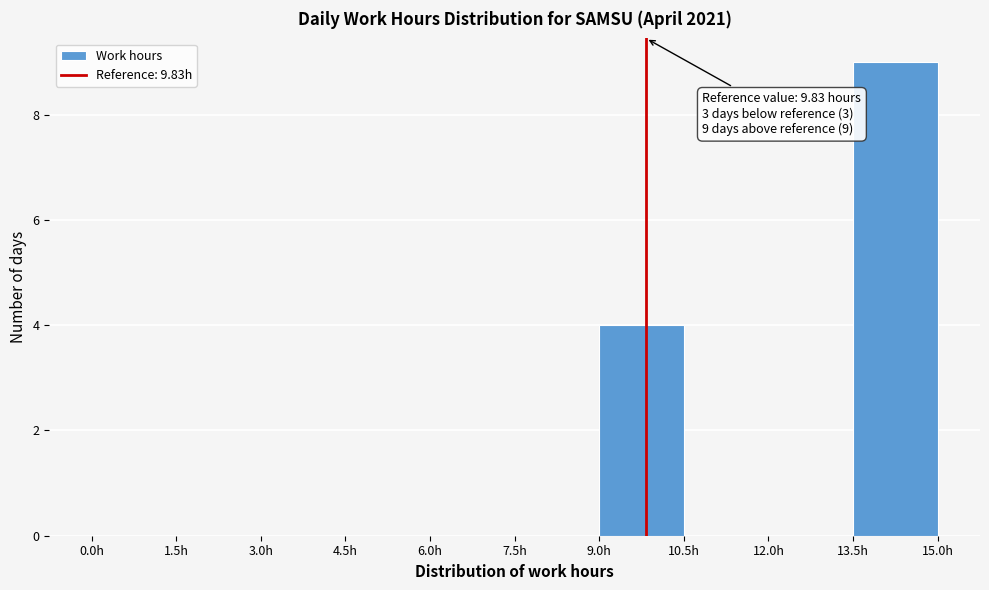

Over which range of the x-axis is the bar tallest?

13.5 to 15.0